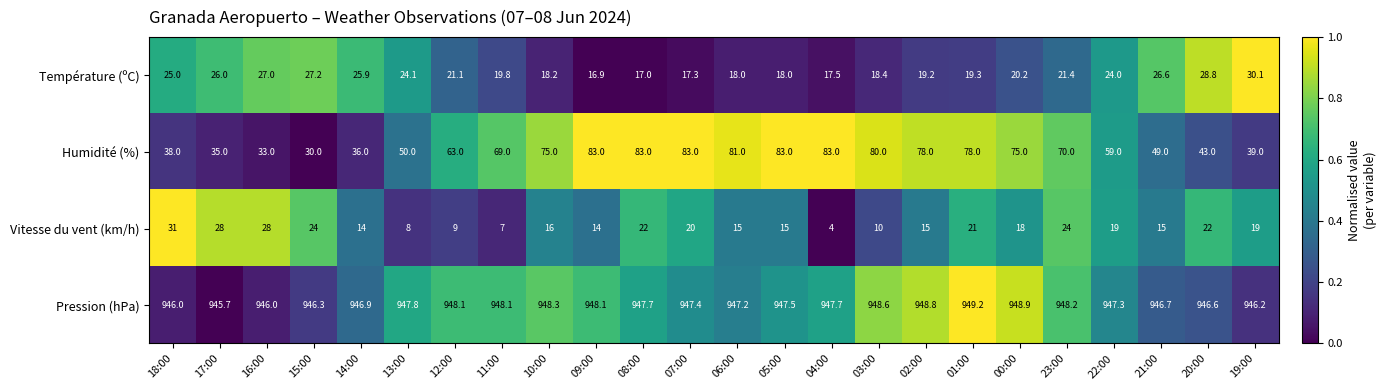

What is the spread (max minus min) of values at 13:00?

939.8